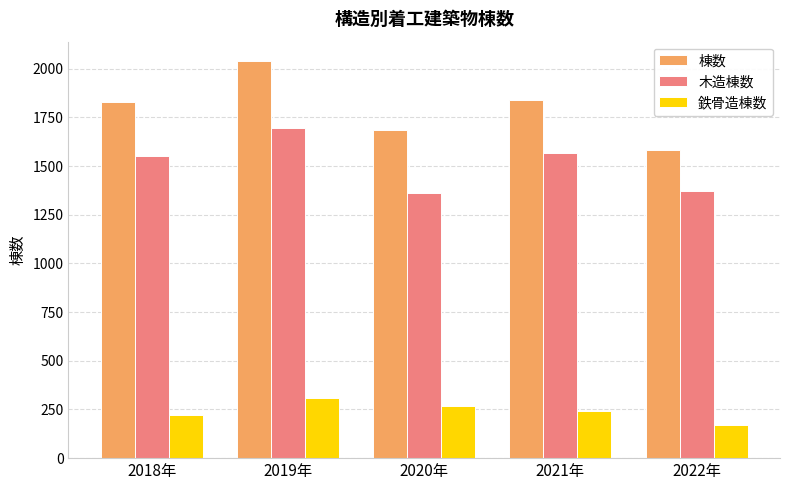

What are all the series names shown in the legend?

棟数, 木造棟数, 鉄骨造棟数